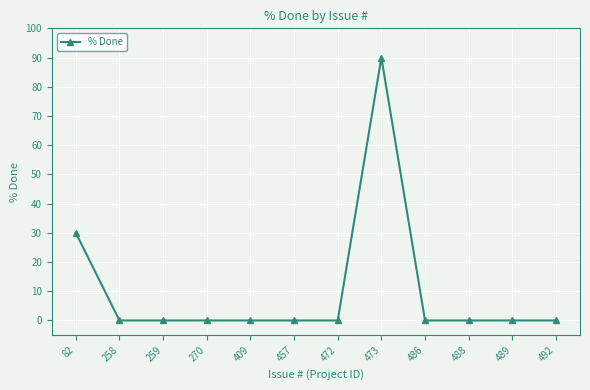

How many data points does each series have?

12